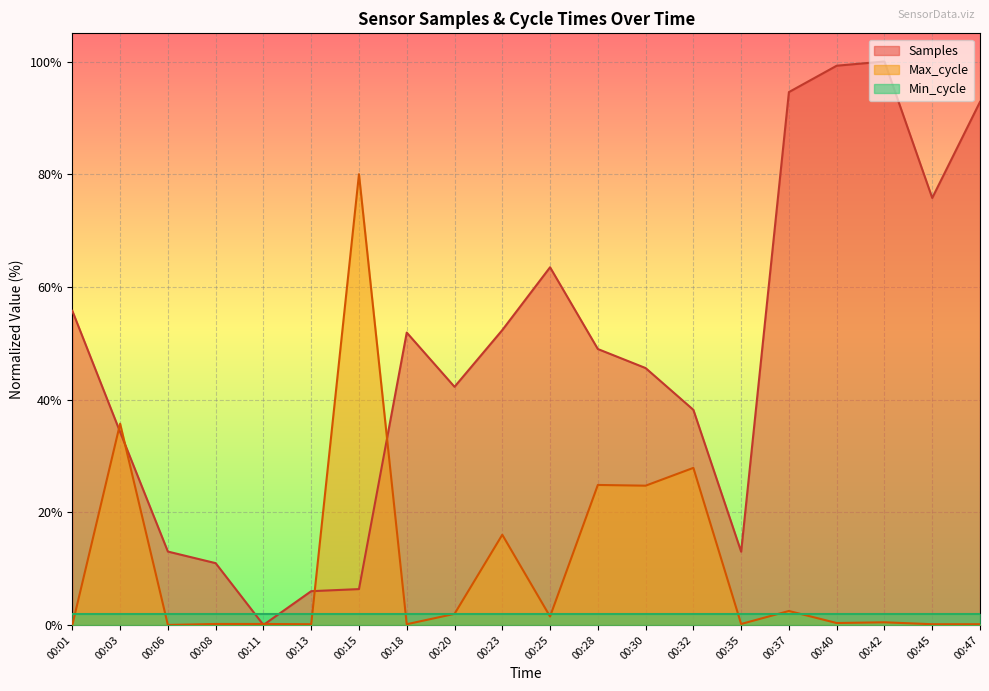

Rank the series at 00:18 from lowest to highest value.

Max_cycle, Min_cycle, Samples